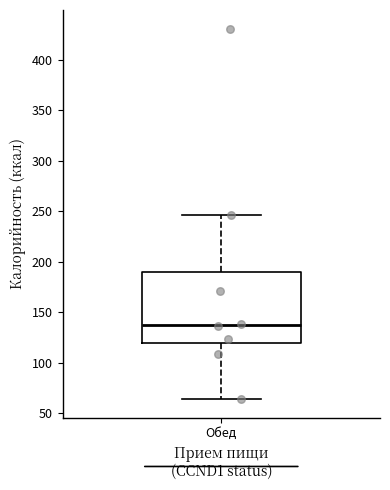

Transcribe this box plot: give where the median line is, the range the box spans, and where the two whiskers end, as read against the y-axis. The values are not printed on the chart, so give them approximately, as read against the axis.

median 135, box 120 to 190, whiskers 65 to 245